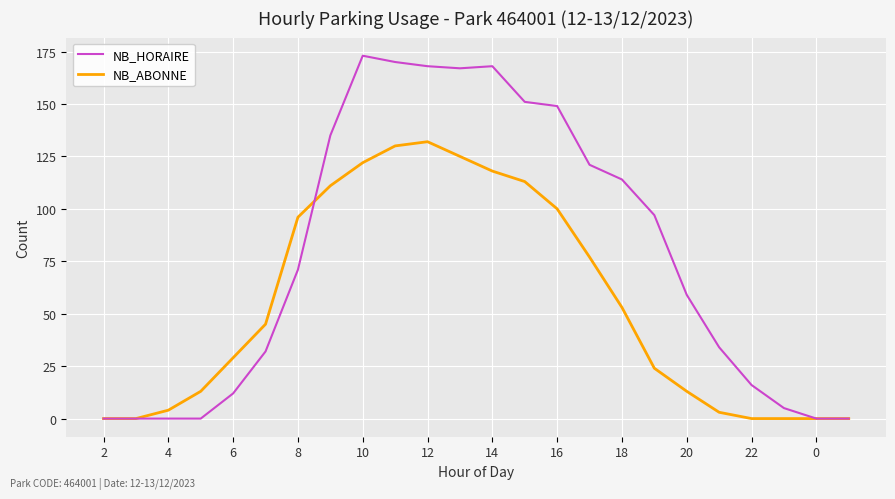

Which series has the widest spread of values?

NB_HORAIRE